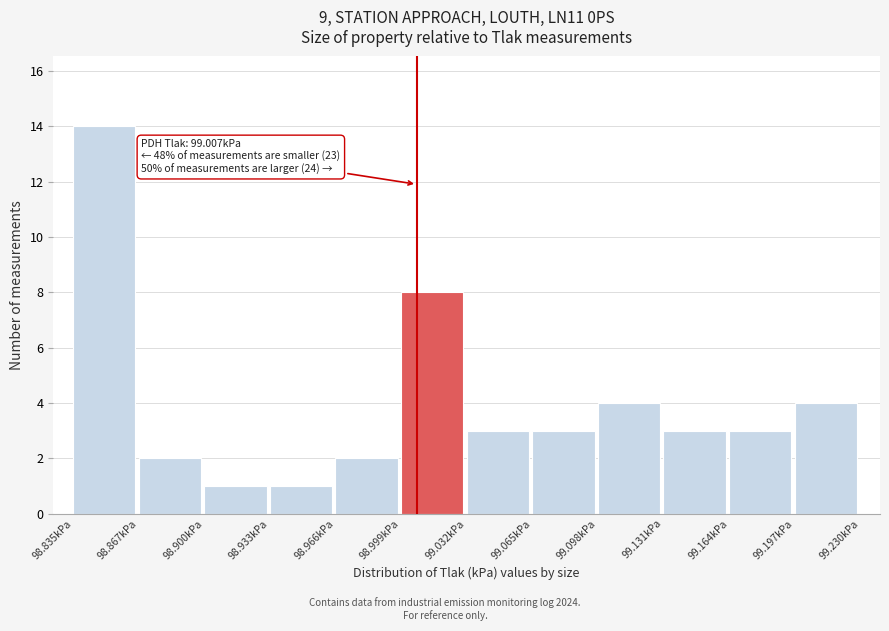

Over which range of the x-axis is the bar tallest?

98.835 to 98.865